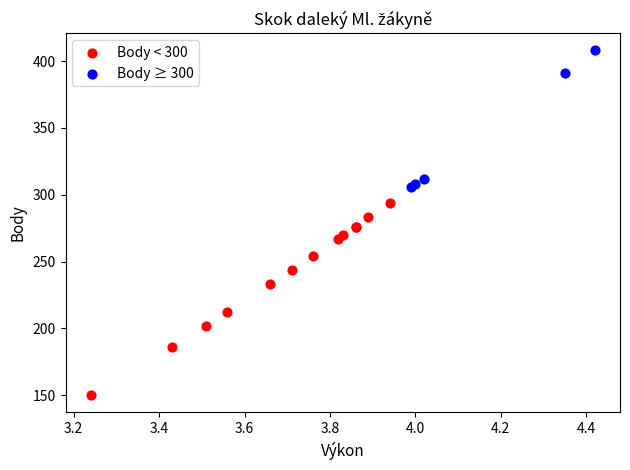

Which series contains the lowest Y value?

Body < 300